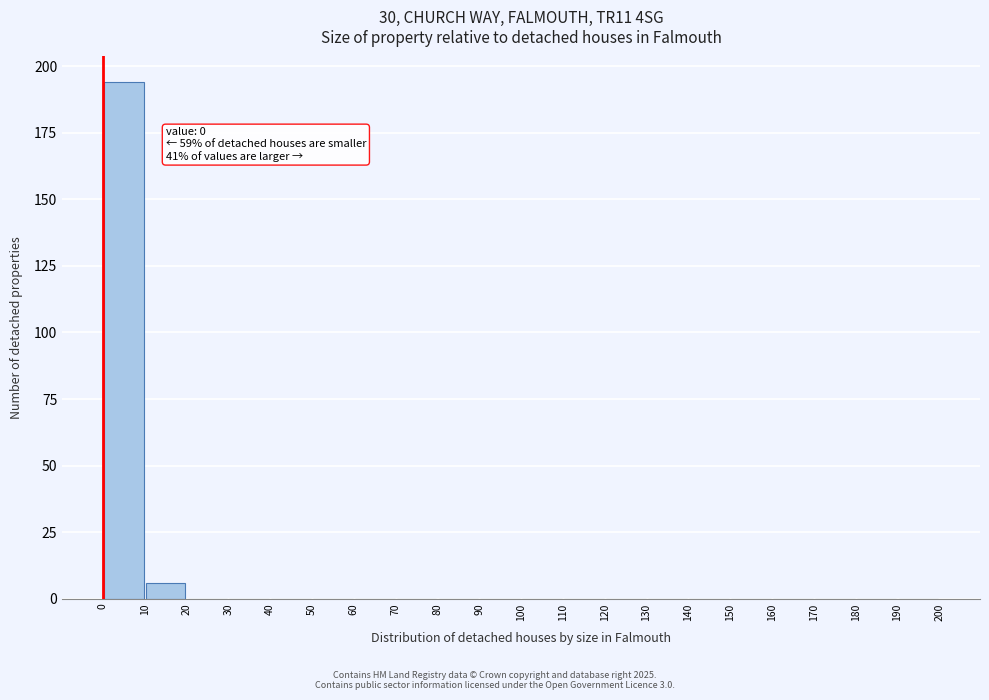

Over which range of the x-axis is the bar tallest?

0 to 10